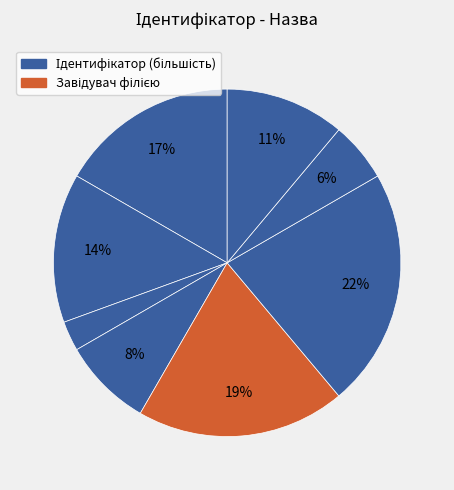

How many slices are in this pie chart?

8